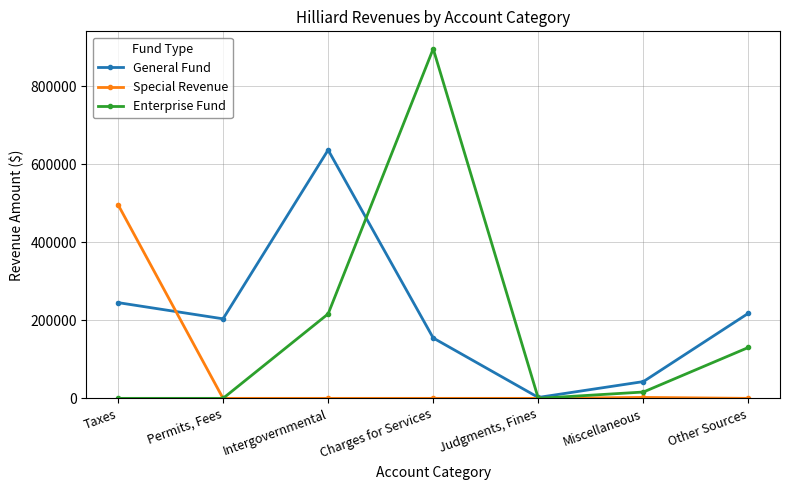

What is the greatest value displayed?

895593